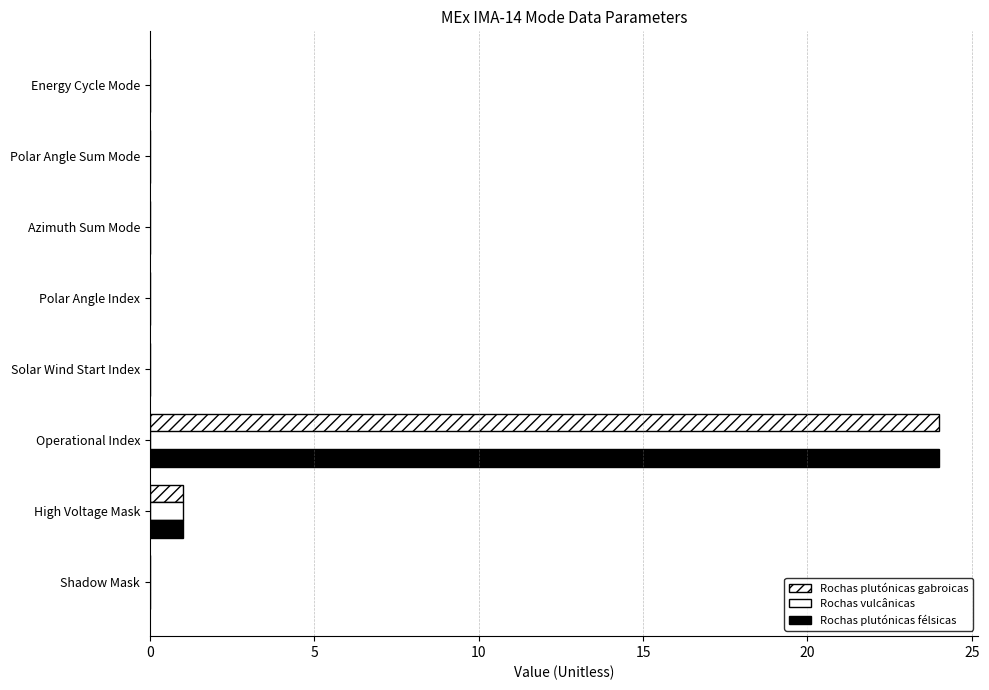

How many distinct data groups are displayed?

3